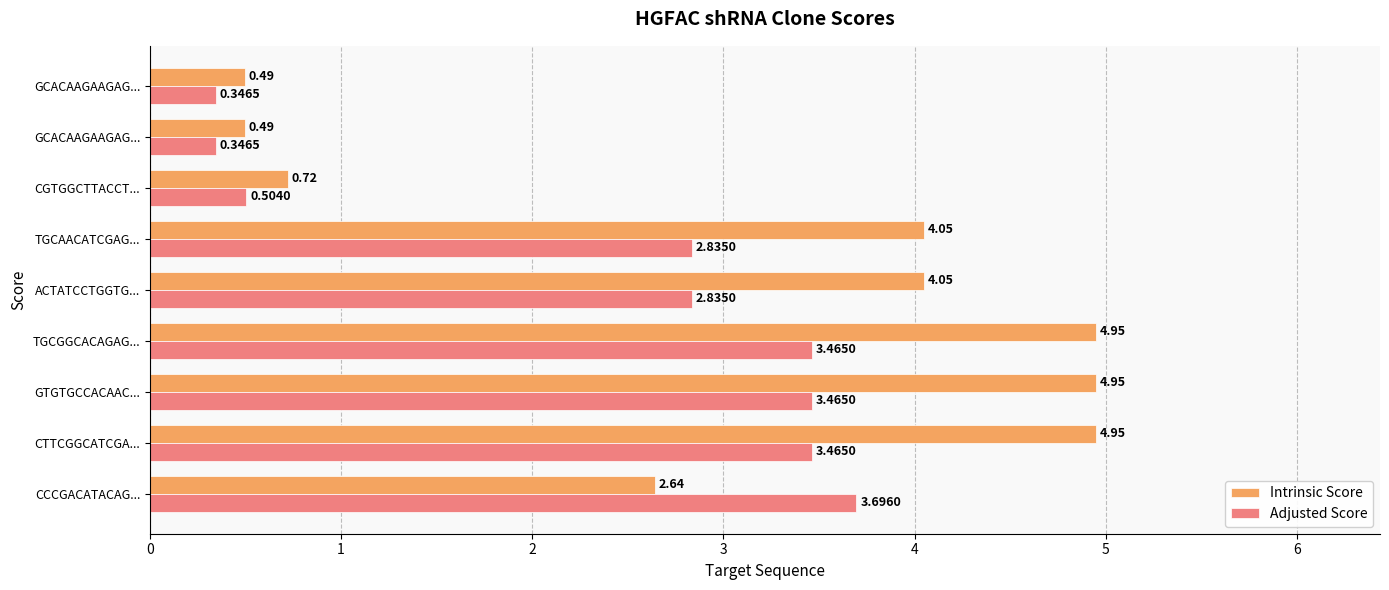

What is the greatest value displayed?

5.0